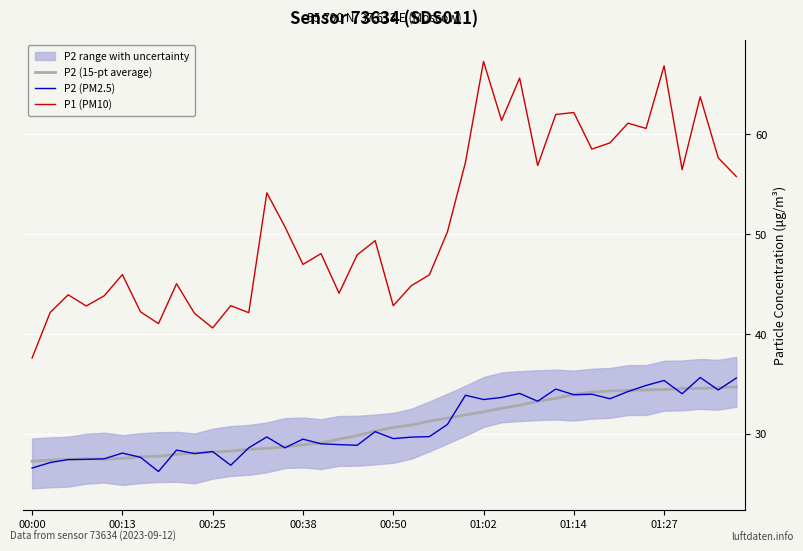

What is the highest value of the P2 (PM2.5) series?

35.6